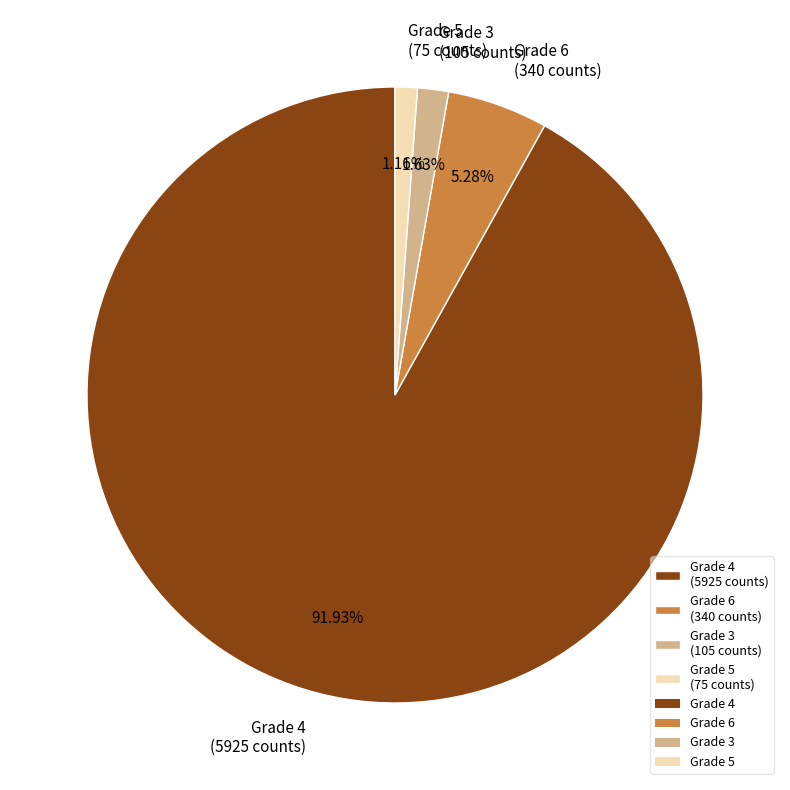

Does Grade 5 (75 counts) represent more than half of the total?

No